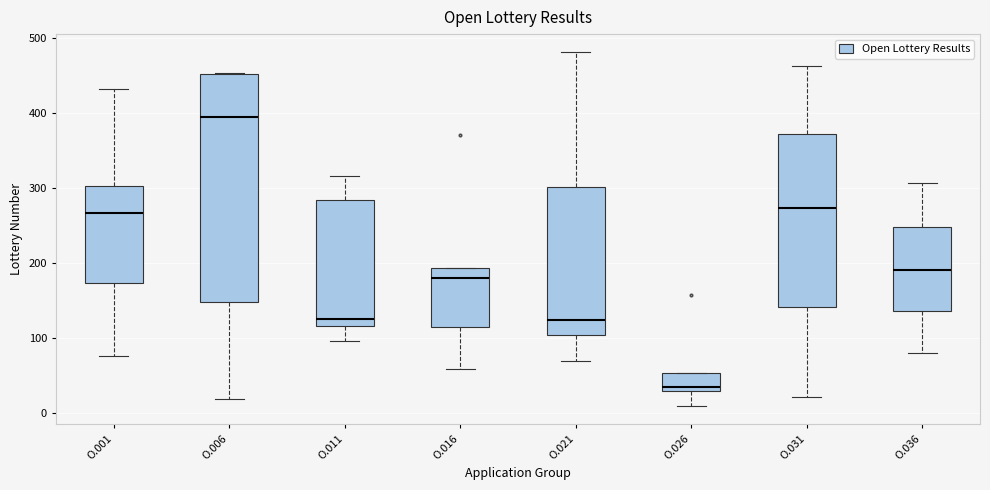

Reading left to right, read every box against the y-axis: the position of its median line, the range the box covers, and the ends of its whiskers. The values are not printed on the chart, so give them approximately, as read against the axis.

O.001: median 270, box 170 to 300, whiskers 80 to 430
O.006: median 400, box 150 to 450, whiskers 20 to 450
O.011: median 130, box 120 to 290, whiskers 100 to 320
O.016: median 180, box 120 to 190, whiskers 60 to 190
O.021: median 130, box 110 to 300, whiskers 70 to 480
O.026: median 40, box 30 to 50, whiskers 10 to 50
O.031: median 270, box 140 to 370, whiskers 20 to 460
O.036: median 190, box 140 to 250, whiskers 80 to 310